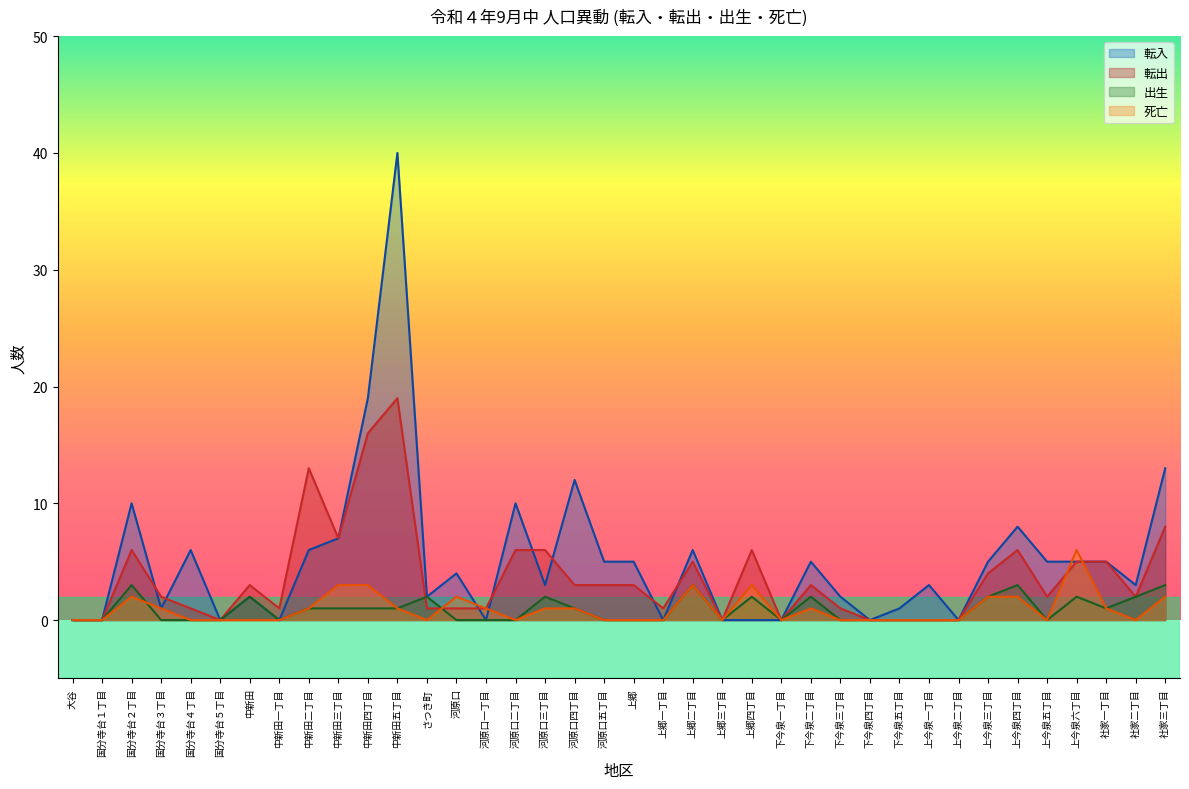

True or false: 転入 and 出生 cross at least once.

False